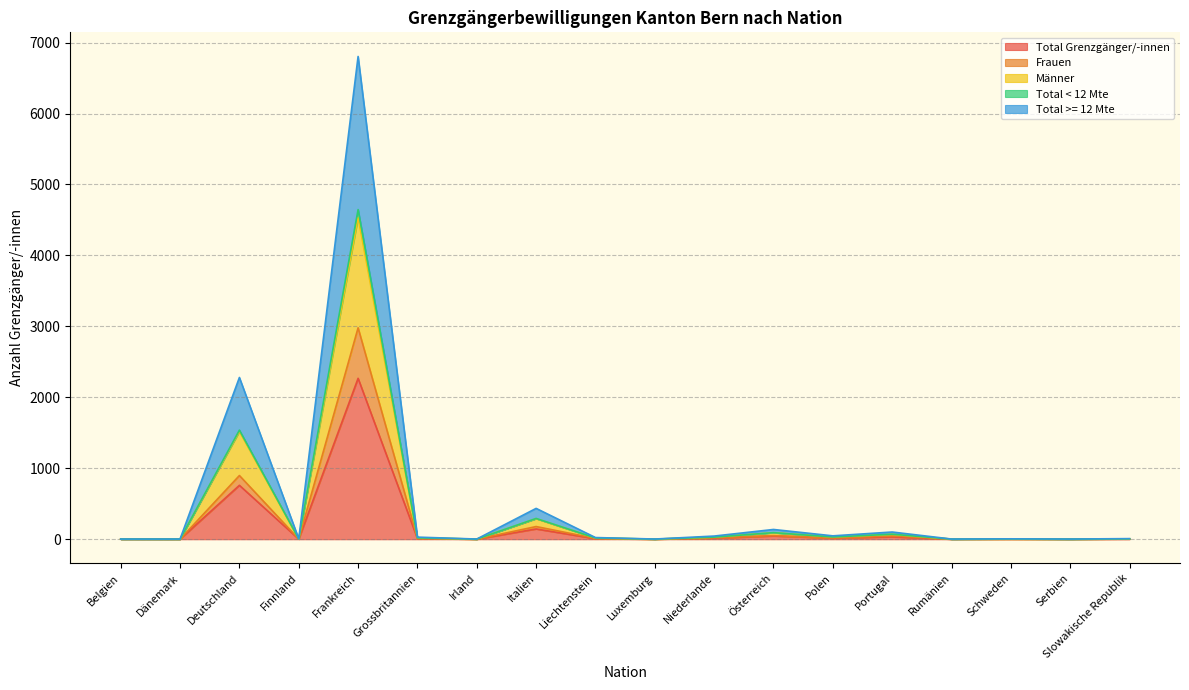

What is the sum of all Total Grenzgänger/-innen values?

3315